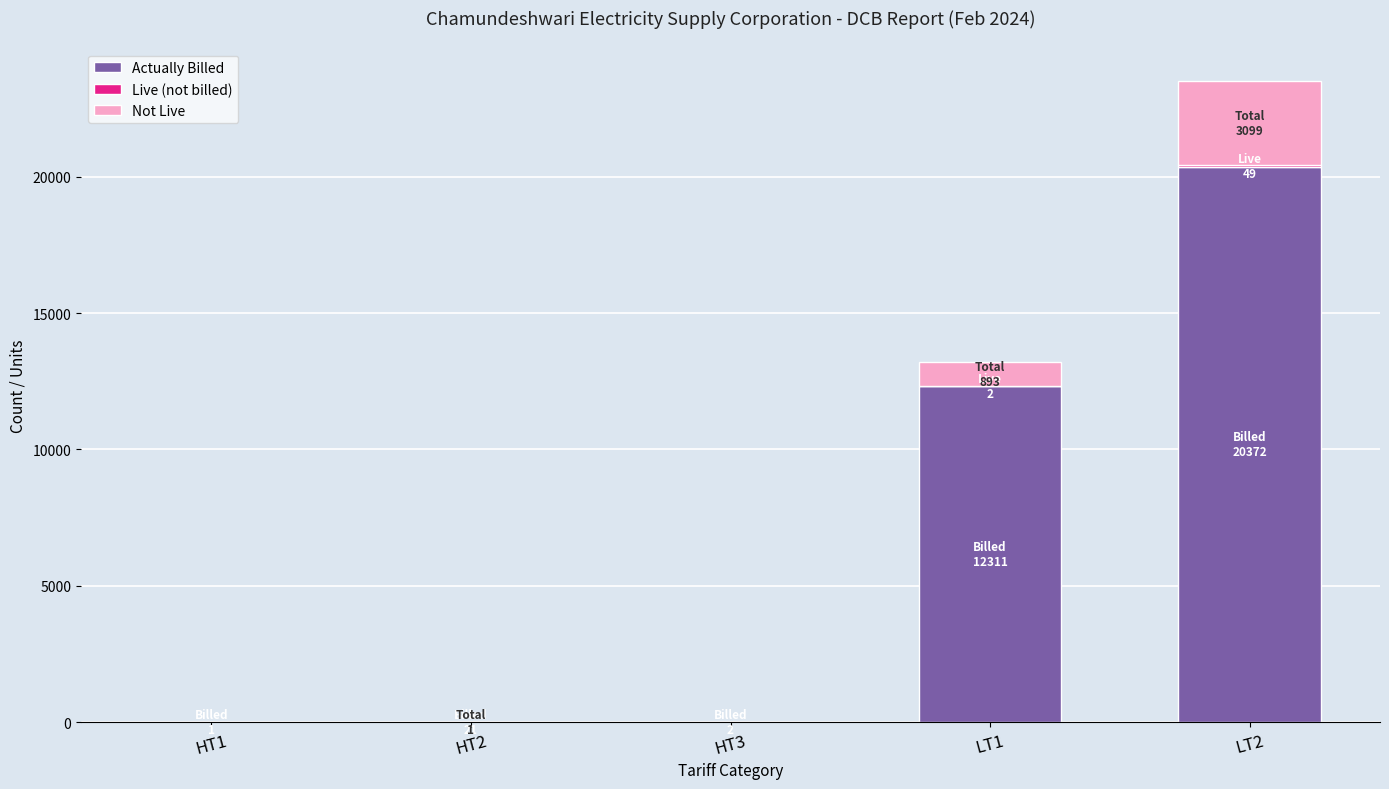

At which label is Actually Billed closest to 10186?

LT1